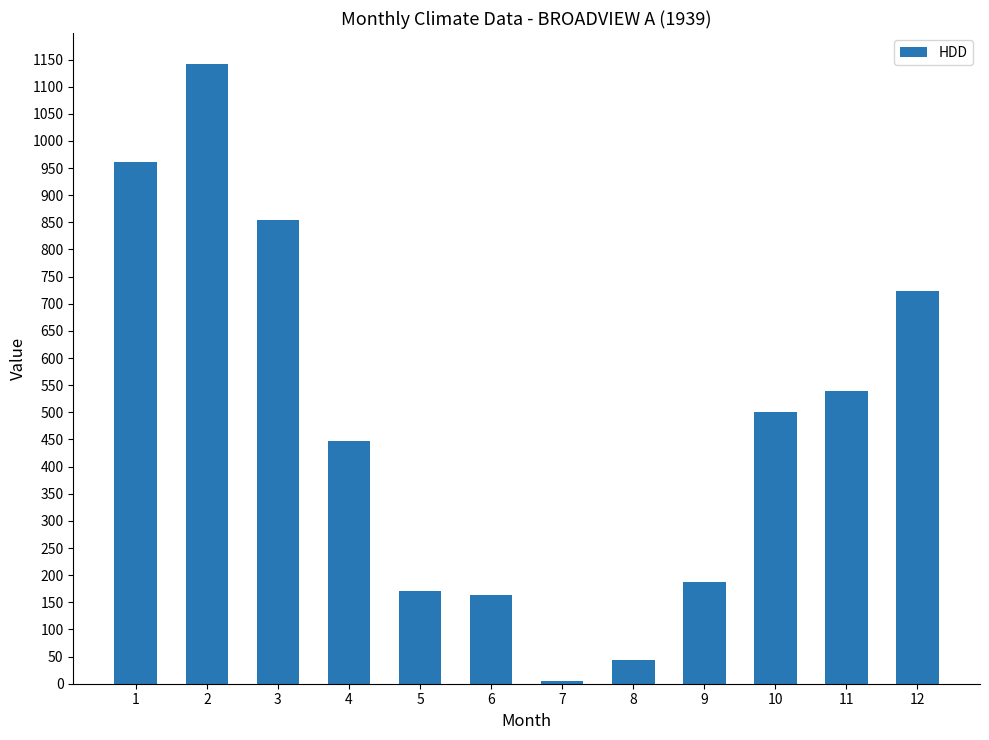

How many bars are there in total?

12